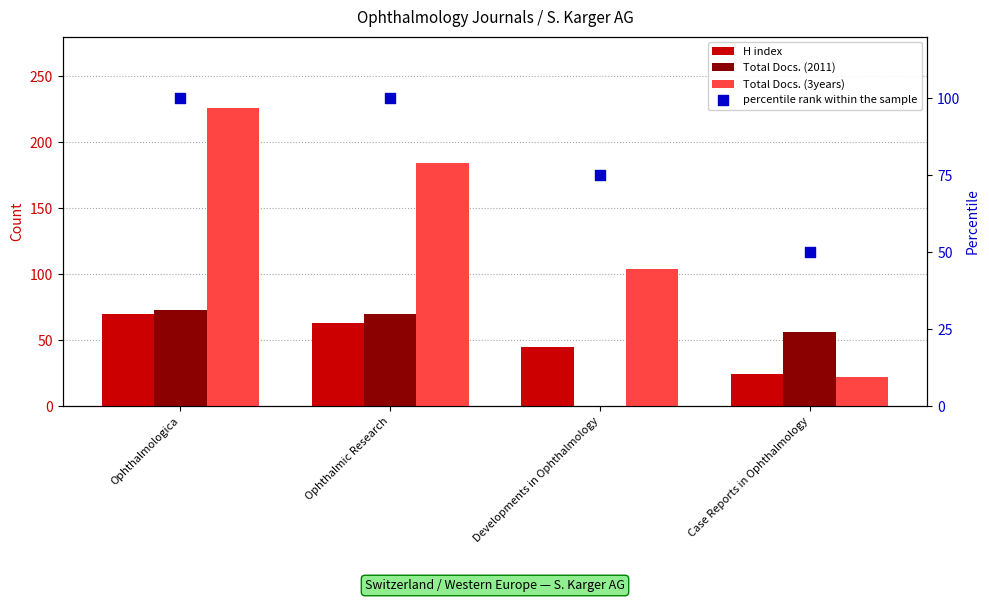

Is the value of percentile rank within the sample at Ophthalmic Research greater than the value of Total Docs. (2011) at Ophthalmic Research?

Yes